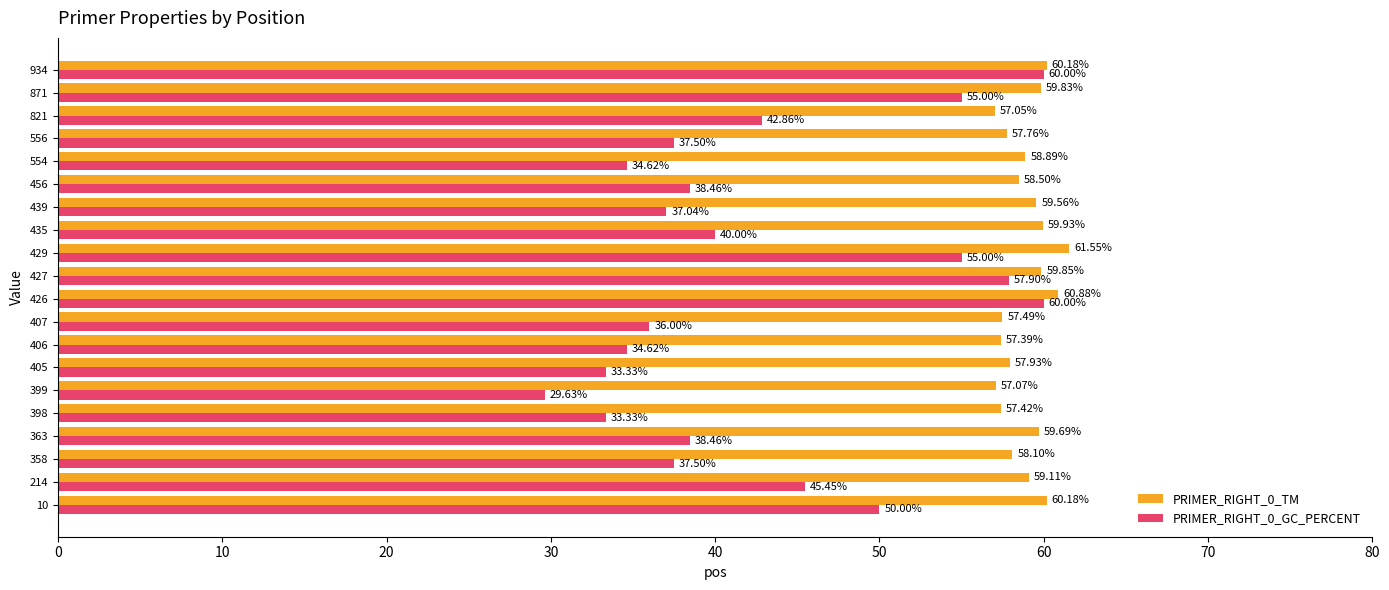

Which series has the largest total across all categories?

PRIMER_RIGHT_0_TM